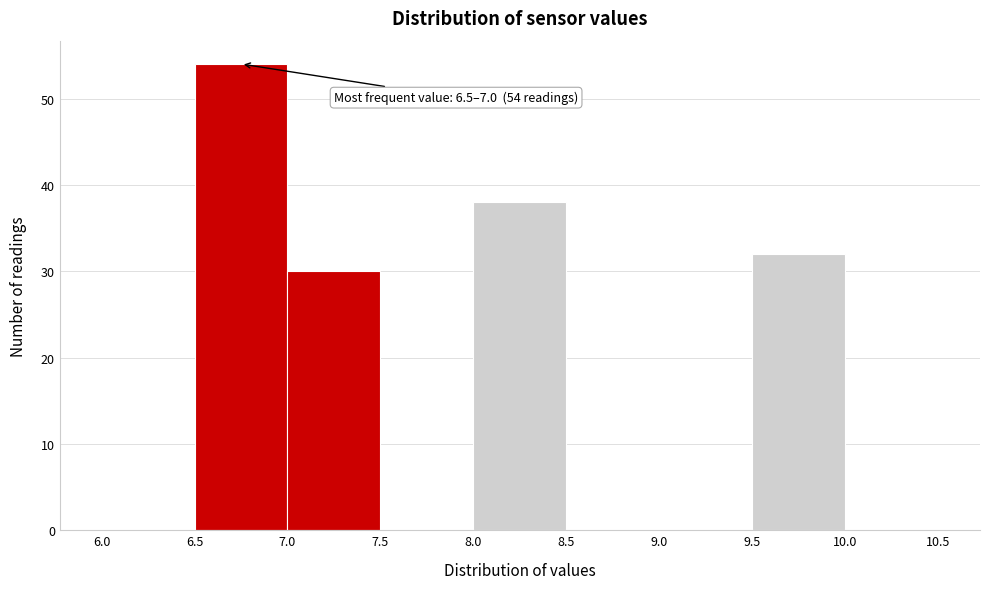

Which range on the x-axis has the tallest bar?

6.5 to 7.0